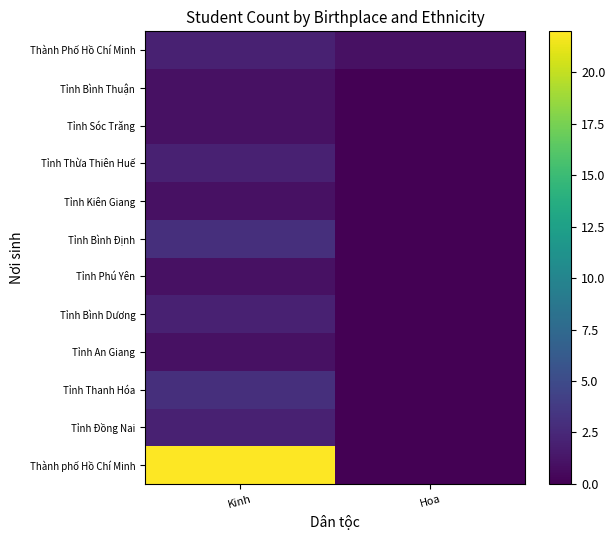

How many distinct data groups are displayed?

12